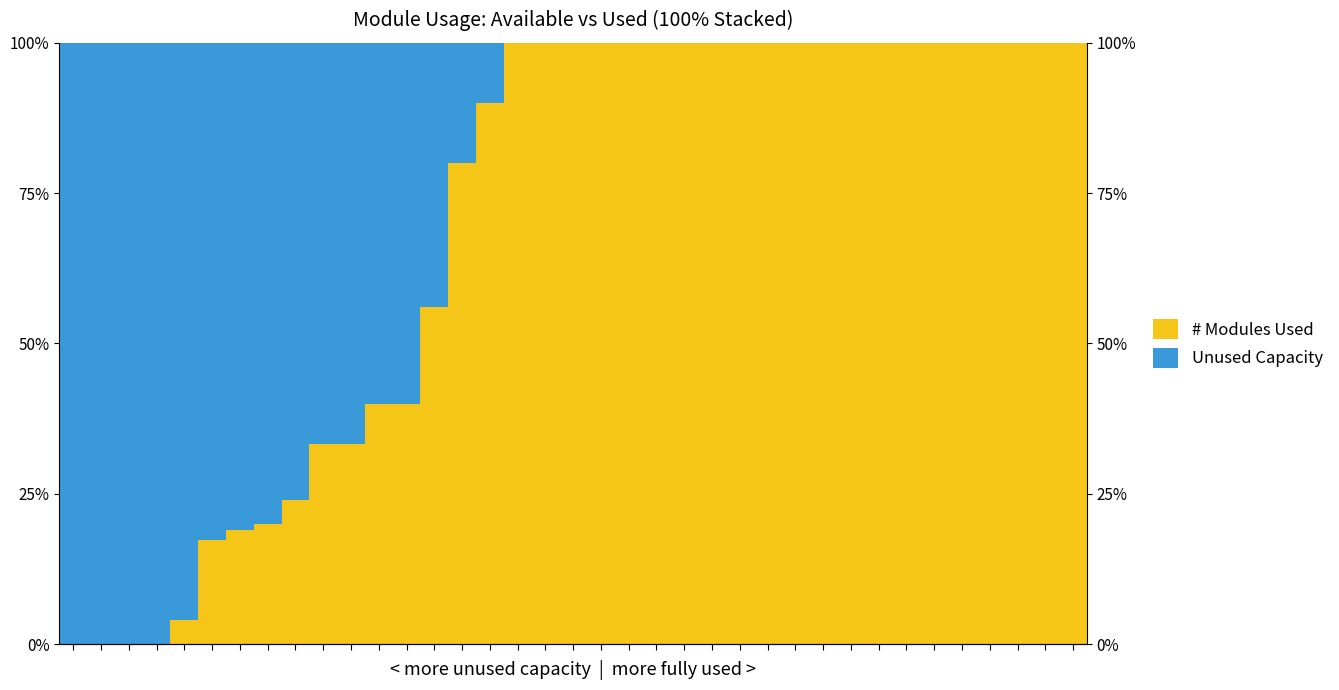

What is the total value across all series at 23?

100.0